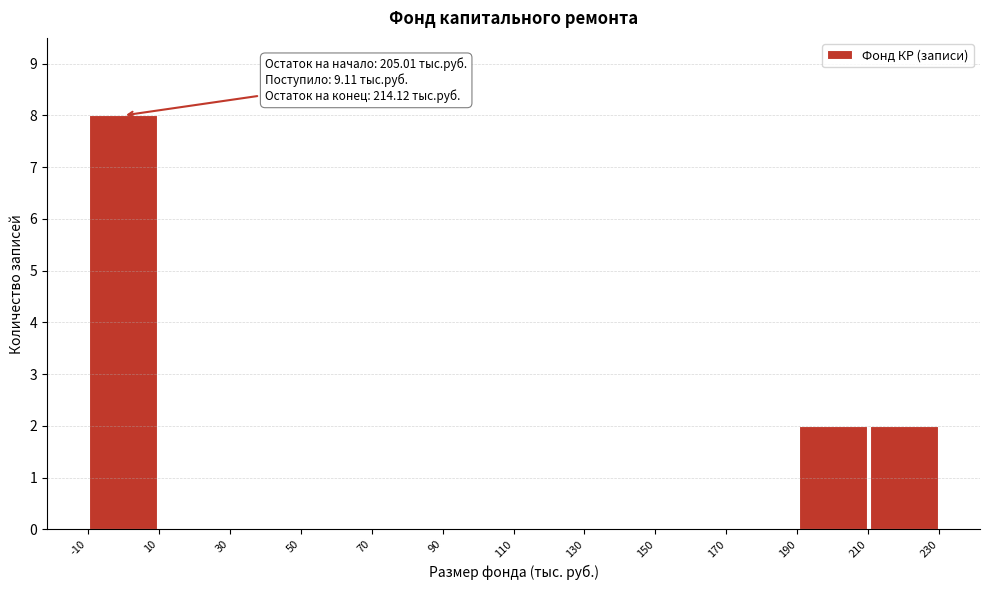

Which range on the x-axis has the tallest bar?

-10 to 10